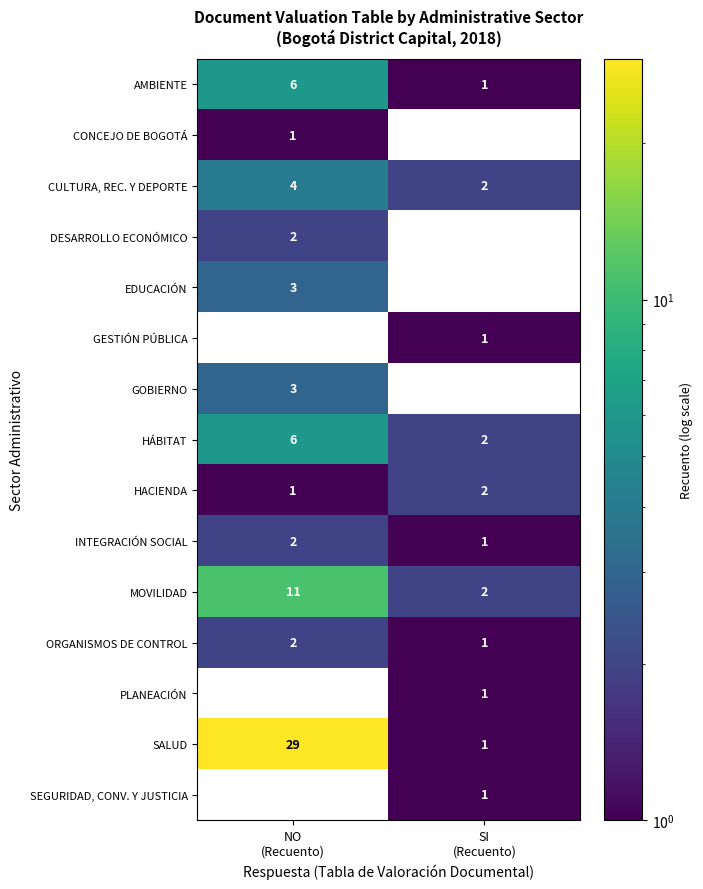

Which series has the widest spread of values?

SALUD